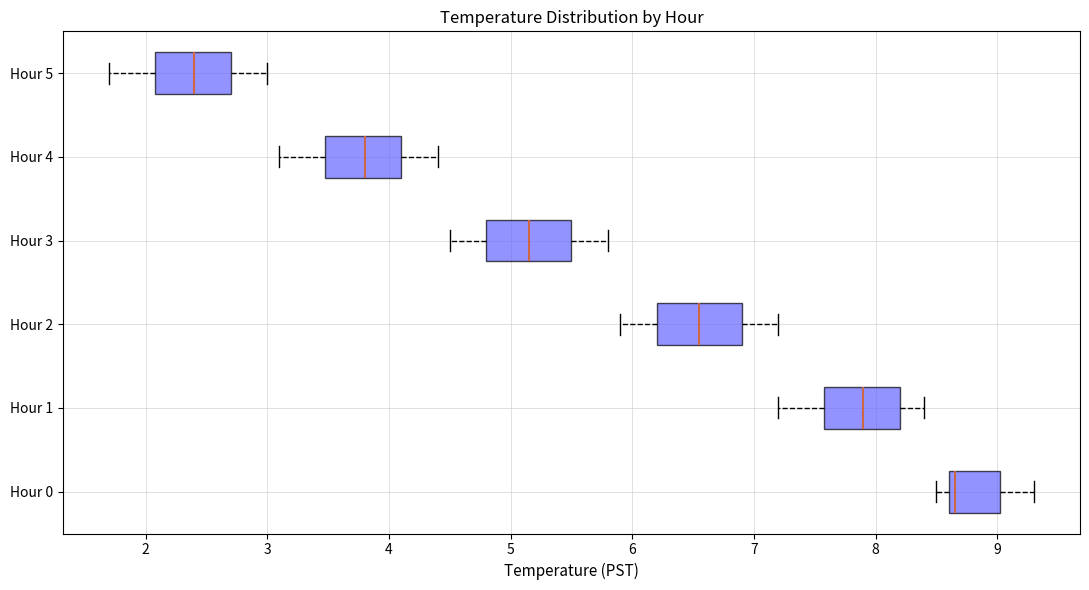

Where does the left whisker of the box for Hour 2 end on the x-axis? The values are not printed on the chart, so give them approximately, as read against the axis.

5.9